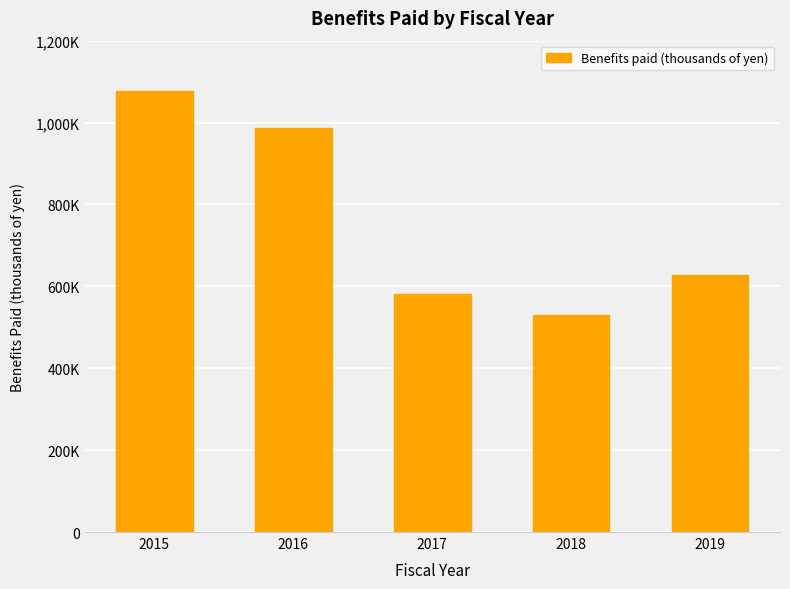

What is the value of the 3rd bar from the left?

580242